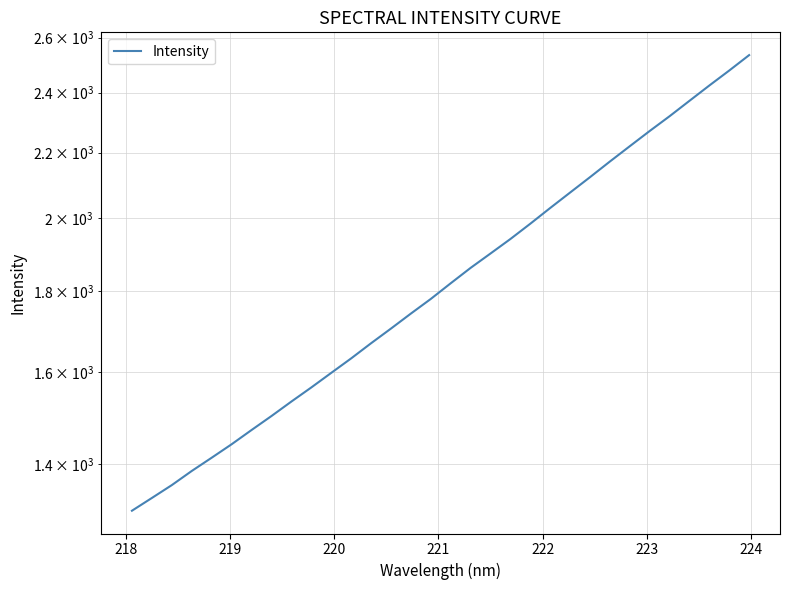

How many lines are shown in the chart?

1